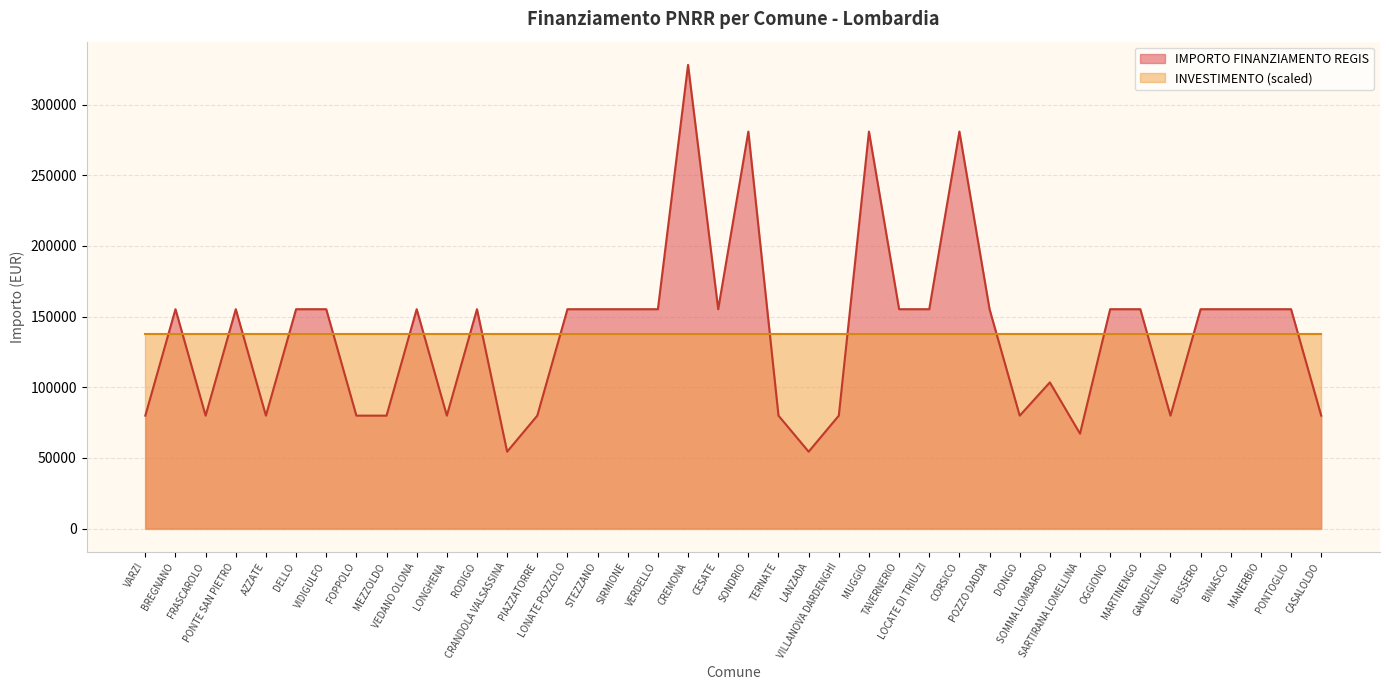

Rank the categories by value from highest to lowest.

CREMONA, SONDRIO, MUGGIO, CORSICO, BREGNANO, PONTE SAN PIETRO, DELLO, VIDIGULFO, VEDANO OLONA, RODIGO, LONATE POZZOLO, STEZZANO, SIRMIONE, VERDELLO, CESATE, TAVERNERIO, LOCATE DI TRIULZI, POZZO DADDA, OGGIONO, MARTINENGO, BUSSERO, BINASCO, MANERBIO, PONTOGLIO, SOMMA LOMBARDO, VARZI, FRASCAROLO, AZZATE, FOPPOLO, MEZZOLDO, LONGHENA, PIAZZATORRE, TERNATE, VILLANOVA DARDENGHI, DONGO, GANDELLINO, CASALOLDO, SARTIRANA LOMELLINA, CRANDOLA VALSASSINA, LANZADA